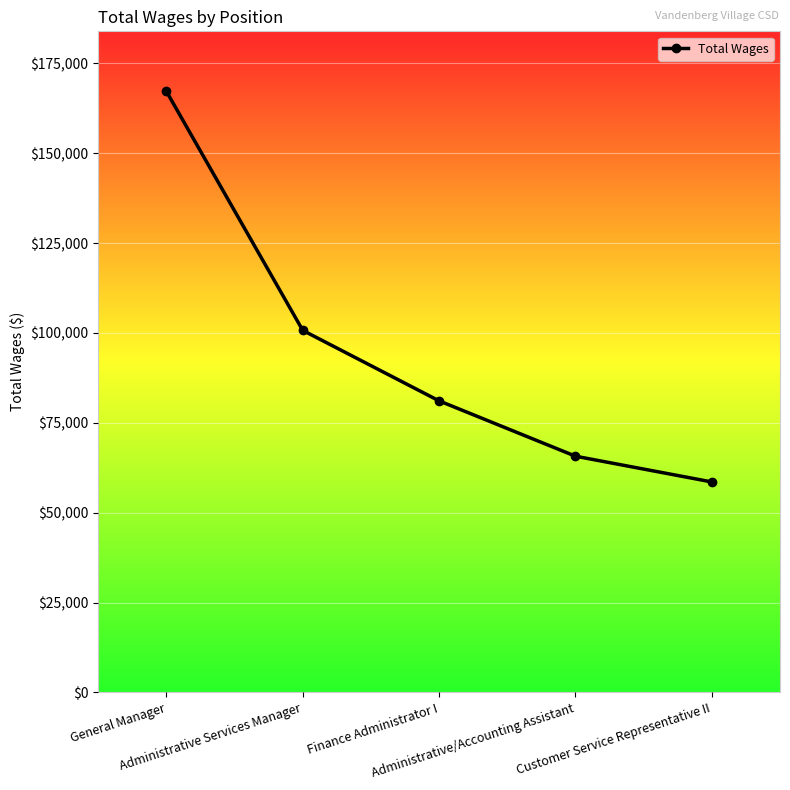

Is it true that the value at Administrative/Accounting Assistant is 65713?

True